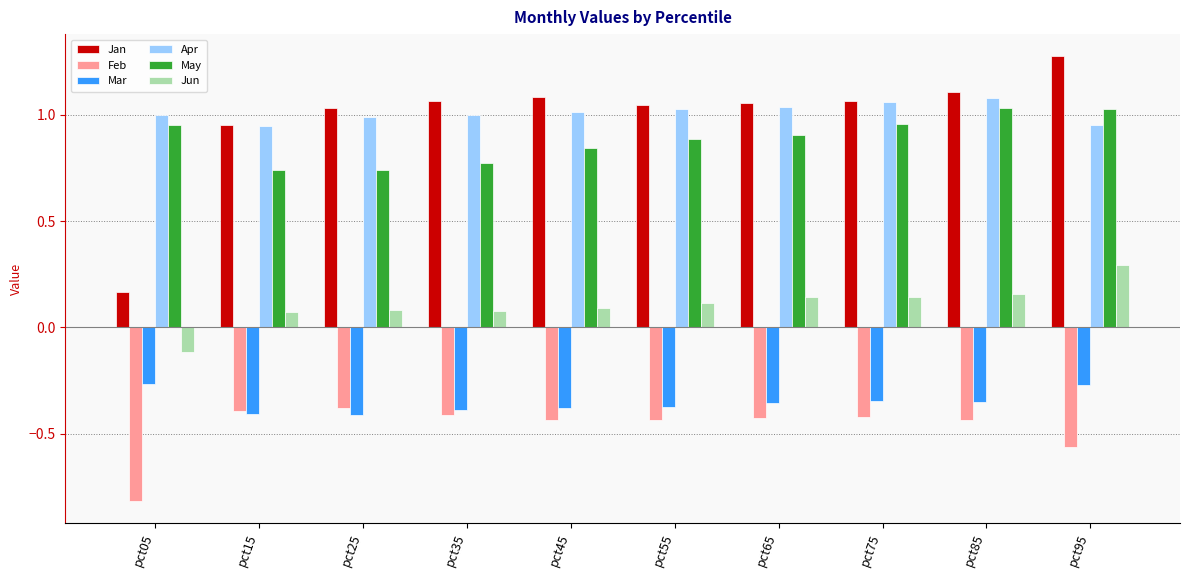

What is the sum of the Mar values at pct85 and pct75?

-0.7